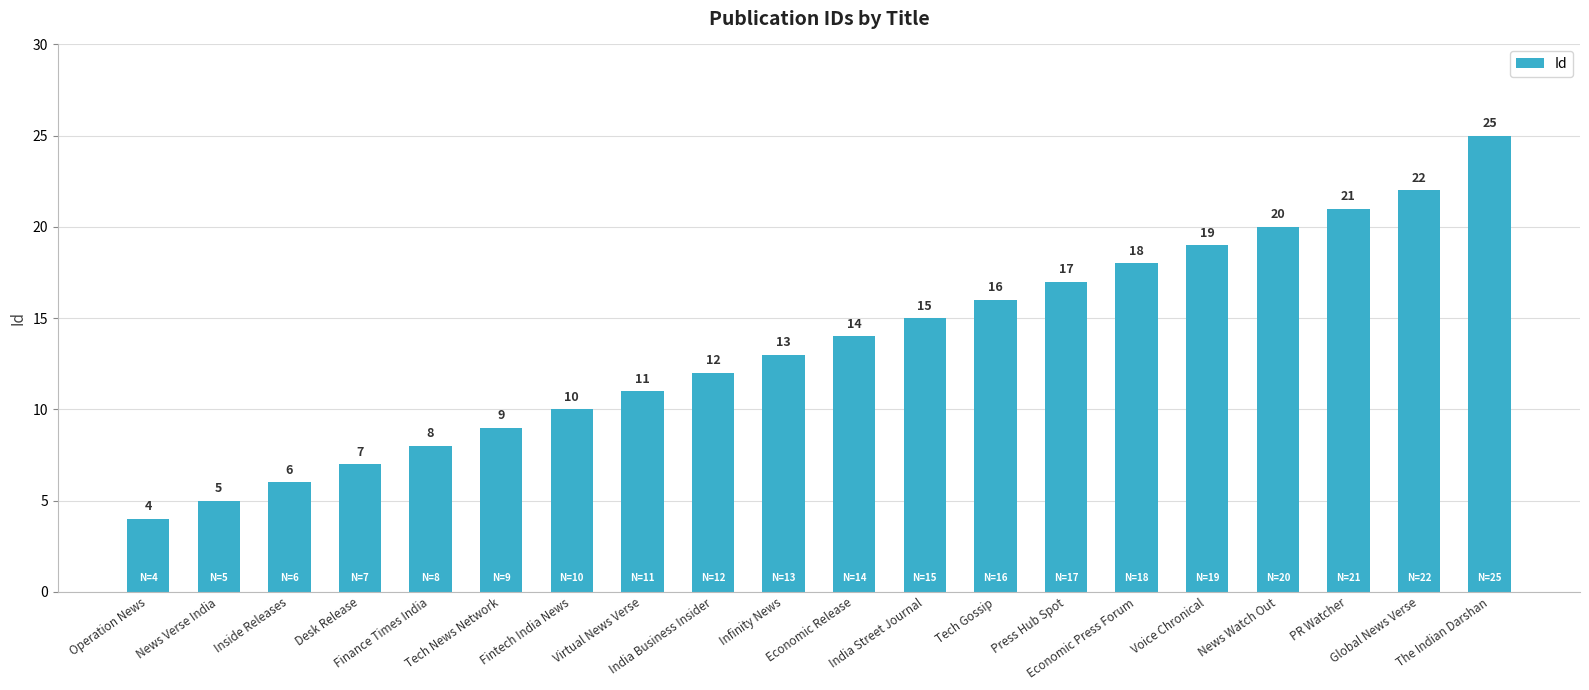

What is the difference between the values at Infinity News and Economic Release?

1